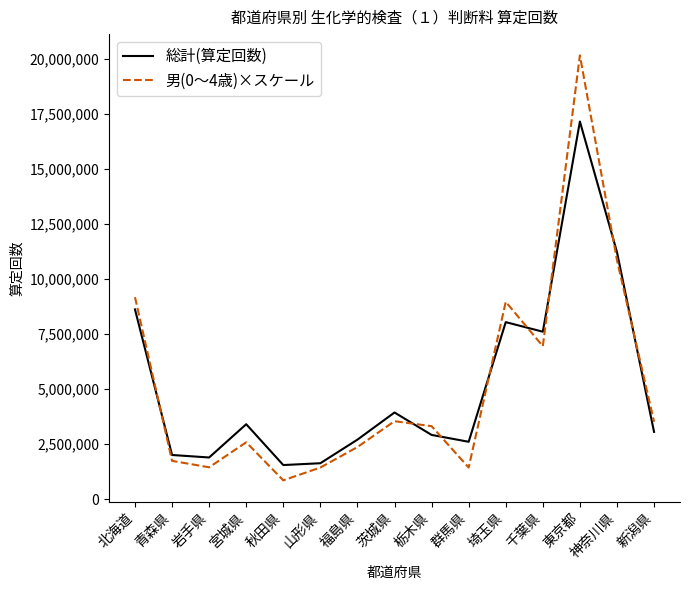

True or false: 総計(算定回数) has a value of 2017299.7 at 茨城県.

False